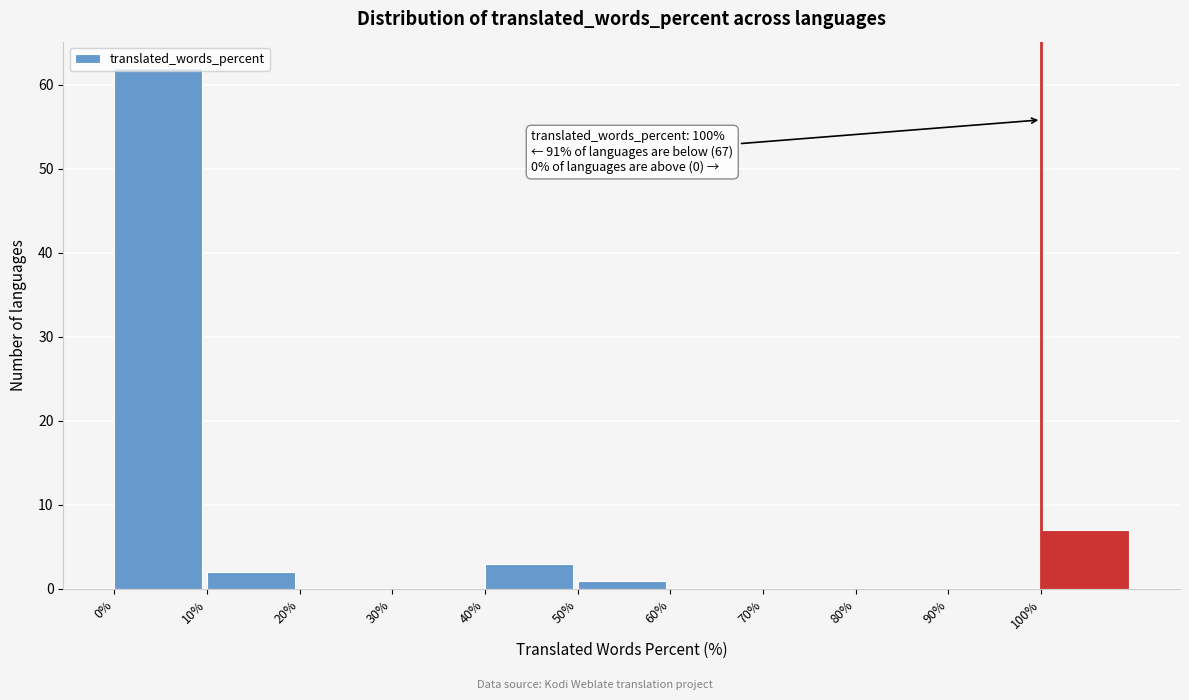

Over which range of the x-axis is the bar tallest?

0 to 10